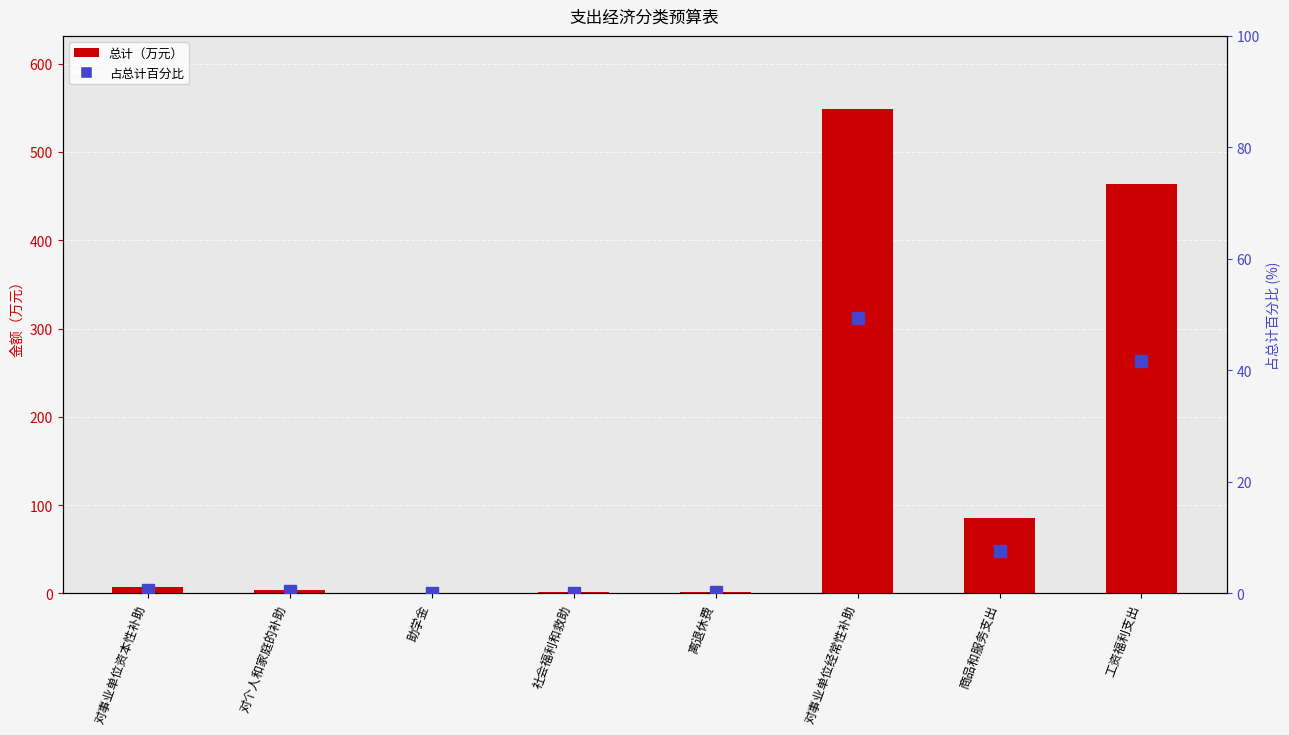

What is the approximate value of 占总计百分比 at 社会福利和救助?

0.1